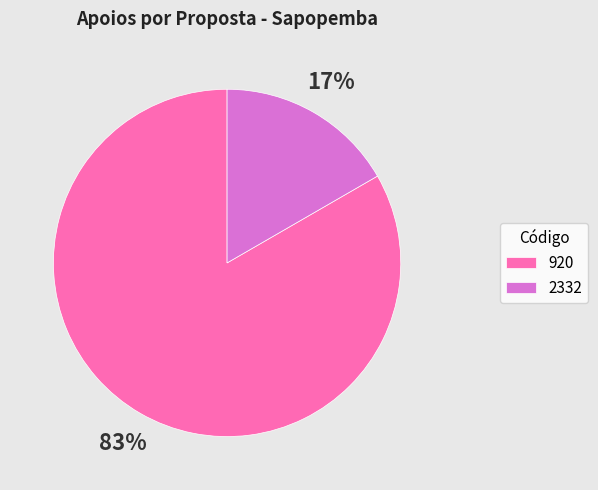

To the nearest percent, what portion does 920 represent?

83%